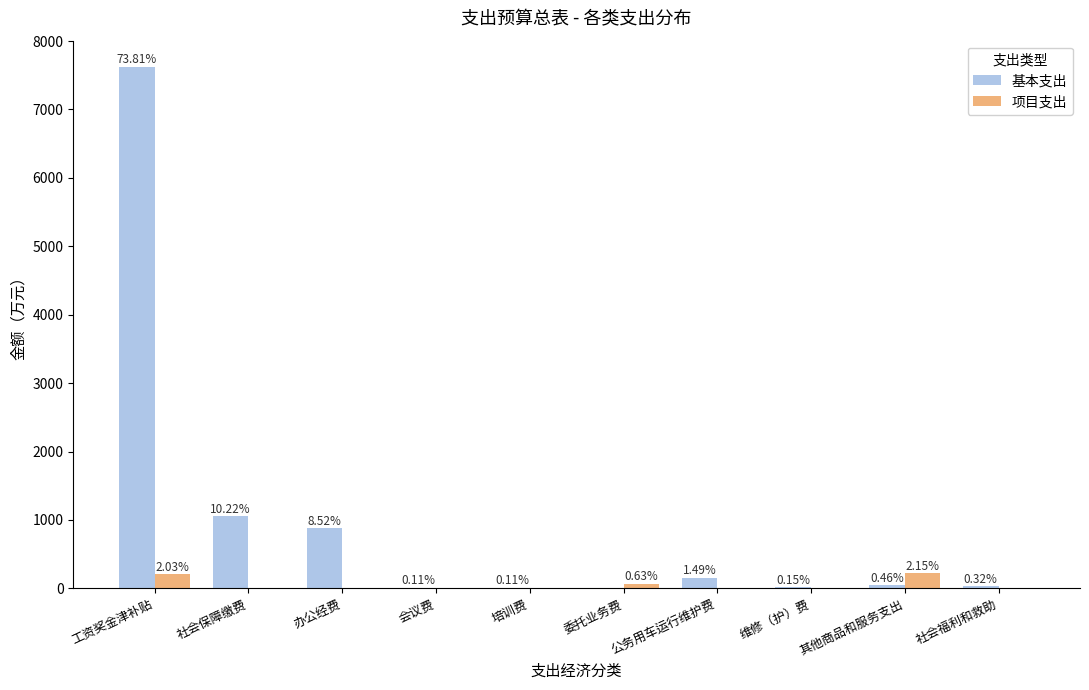

Rank the series by their maximum value, from highest to lowest.

基本支出, 项目支出